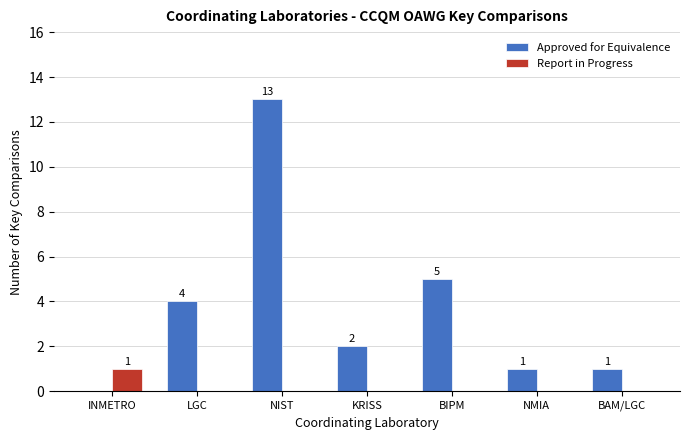

Are the bars grouped side by side (vs. stacked)?

Yes